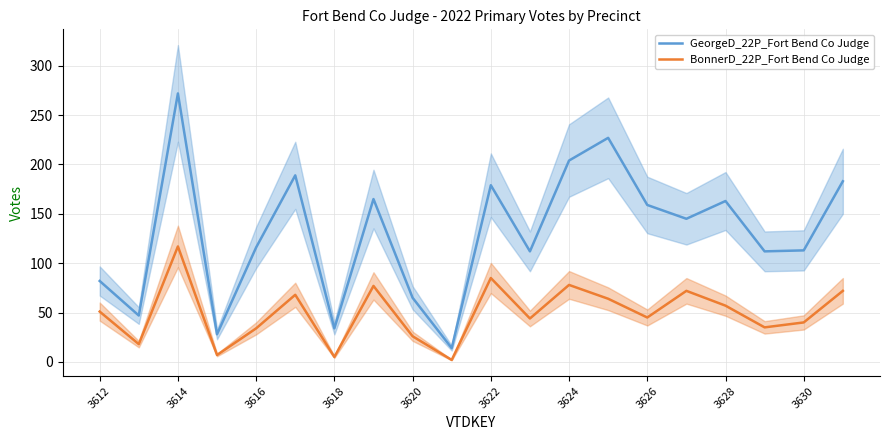

How many data points in BonnerD_22P_Fort Bend Co Judge are above 51?

9